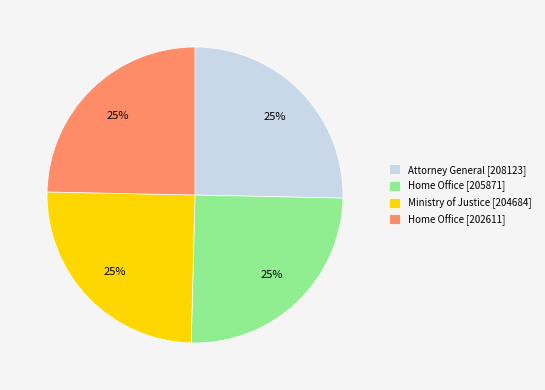

The Ministry of Justice [204684] slice represents 25% of the pie. True or false?

True